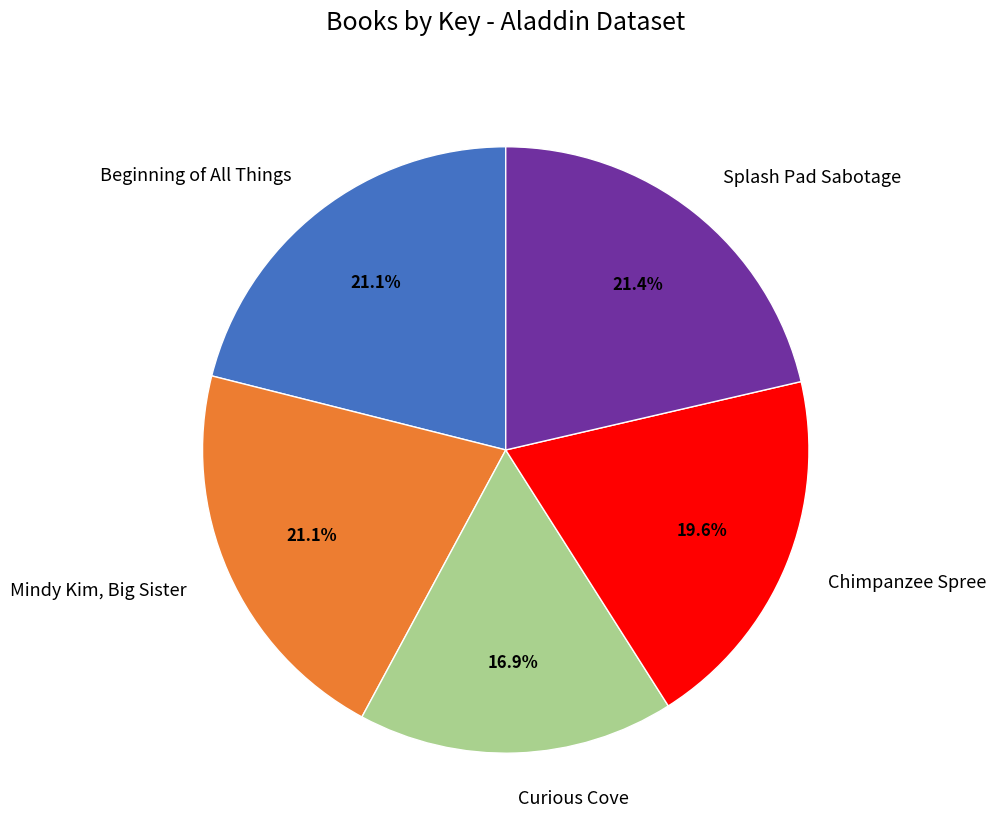

How many segments does this pie chart have?

5